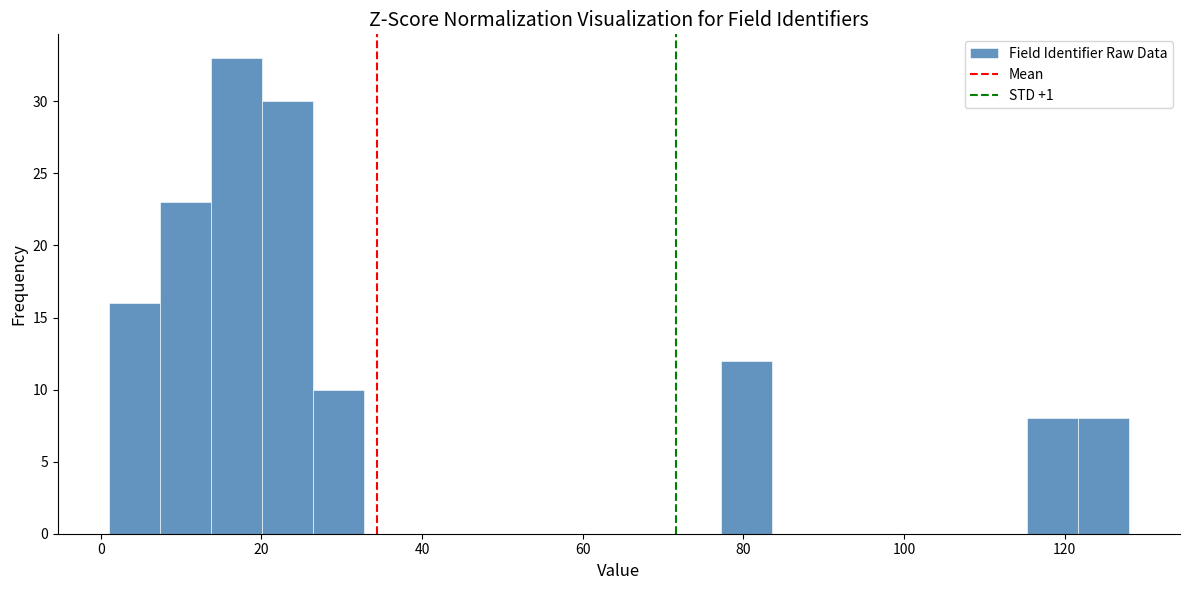

Around what value on the x-axis is the tallest bar? Give the approximate position of its centre, as read against the axis.

16